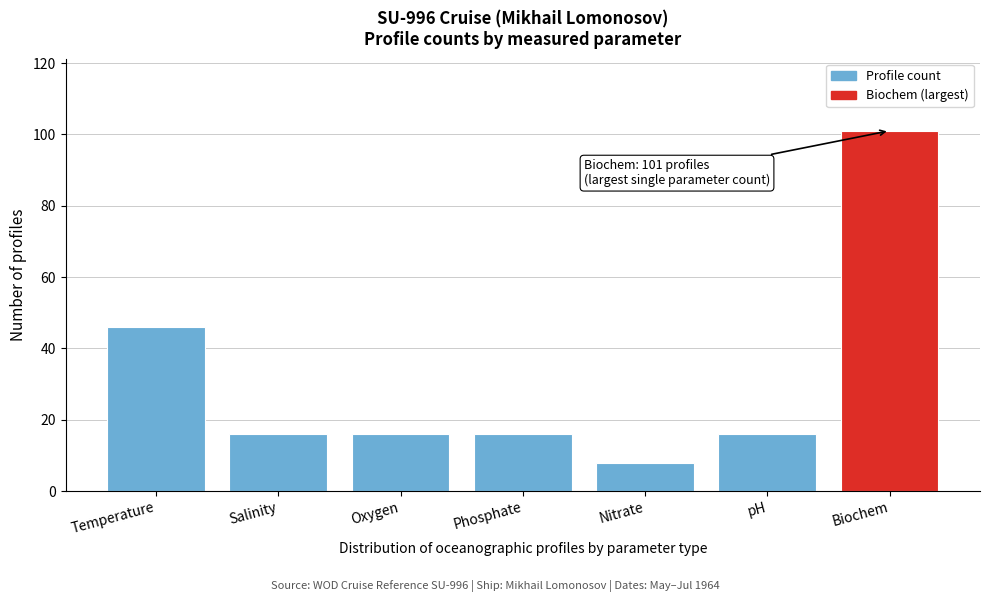

Reading right to left, what are all the values shown in this chart?

Biochem=101	pH=16	Nitrate=8	Phosphate=16	Oxygen=16	Salinity=16	Temperature=46